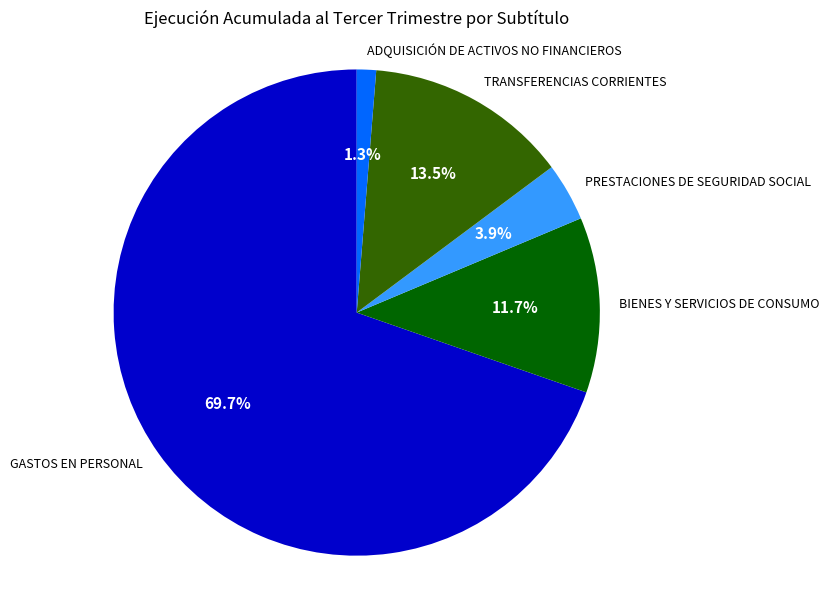

What percentage is NOT represented by BIENES Y SERVICIOS DE CONSUMO?

88.3%